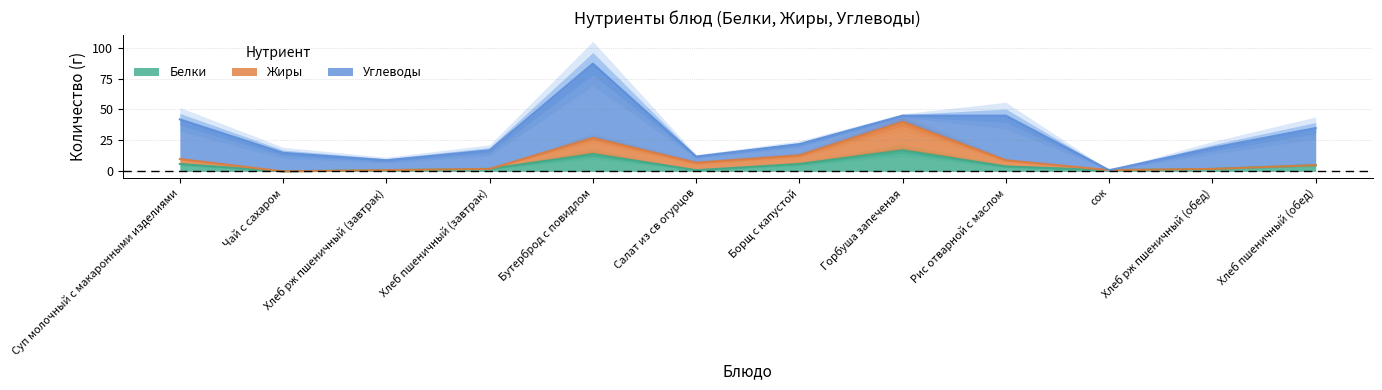

True or false: Белки and Жиры intersect in this chart.

False